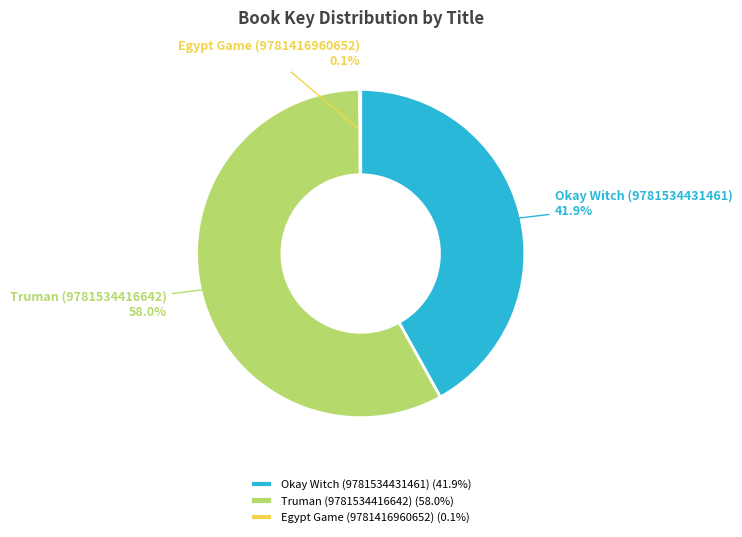

Which category has the biggest portion of the pie?

Truman (9781534416642)